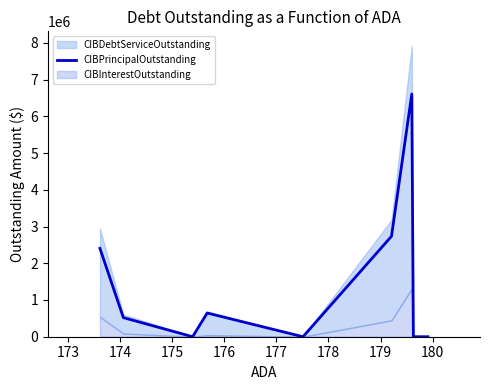

What is the maximum value for CIBPrincipalOutstanding?

6607000